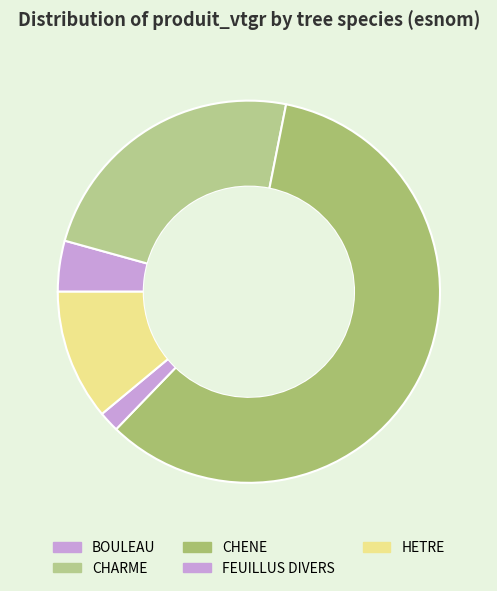

Which category has the smallest portion of the pie?

FEUILLUS DIVERS